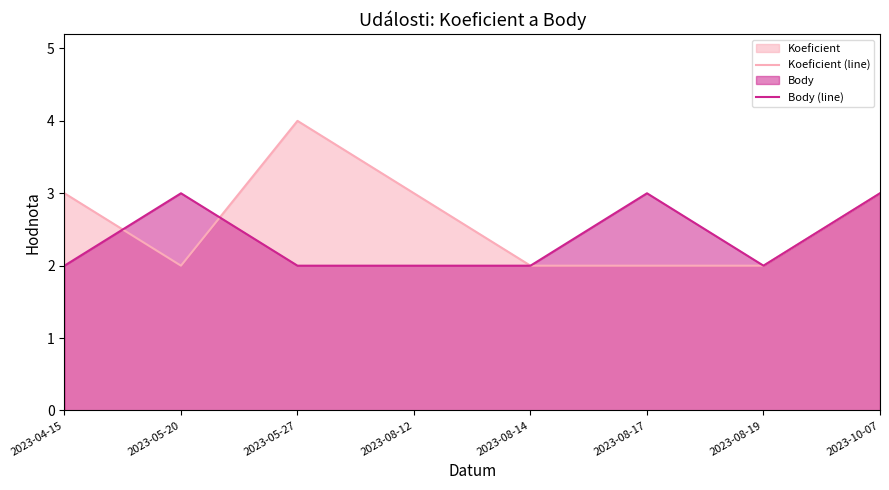

What is the label of the 6th point from the left?

2023-08-17